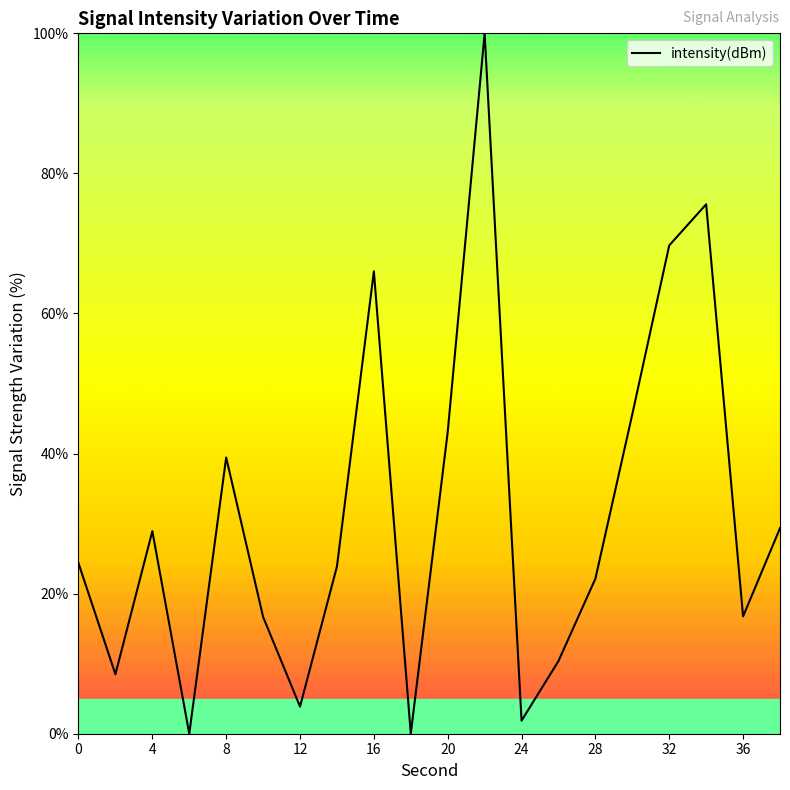

What is the maximum value shown in the chart?

100.0